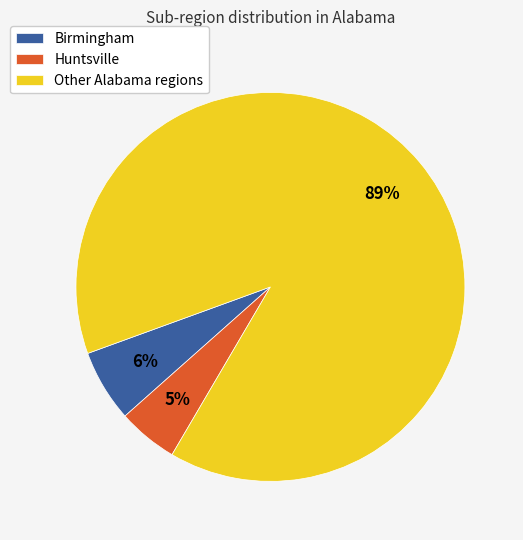

Which slice represents more than half of the pie?

Other Alabama regions